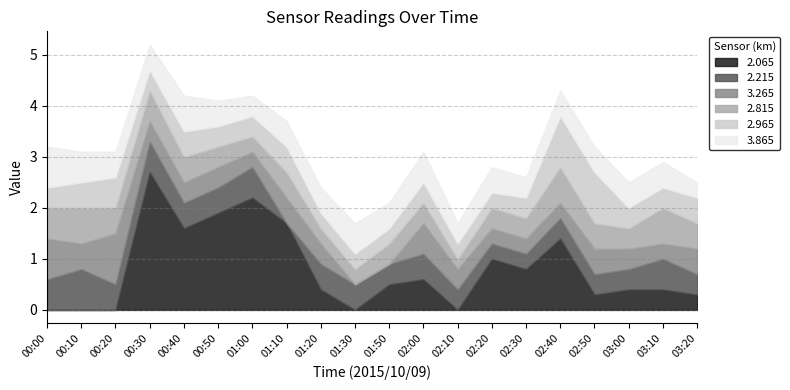

True or false: 2.215 has a value of 0.5 at 02:20.

False